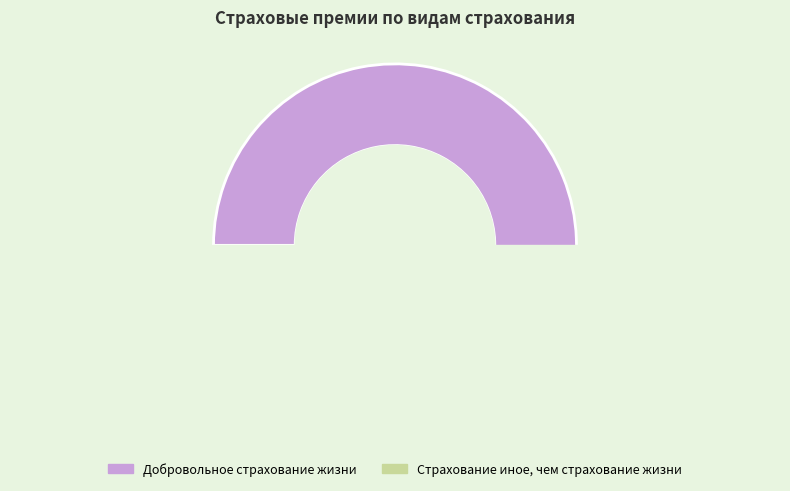

To the nearest percent, what is the combined percentage of Добровольное страхование жизни and Страхование иное, чем страхование жизни?

100%